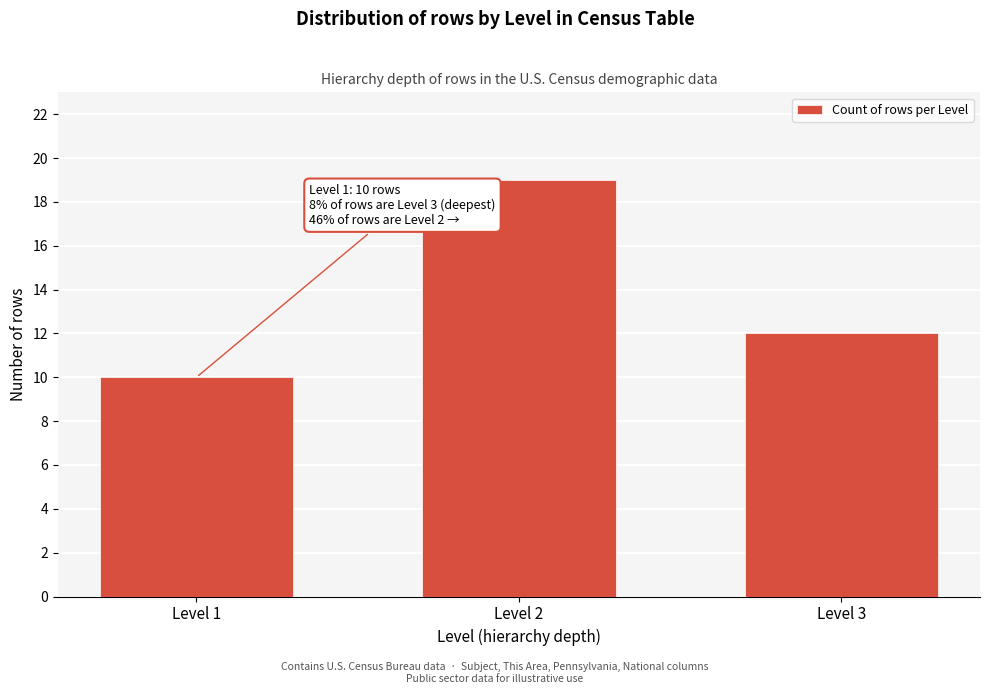

Reading left to right, what are all the values shown in this chart?

Level 1=10	Level 2=19	Level 3=12